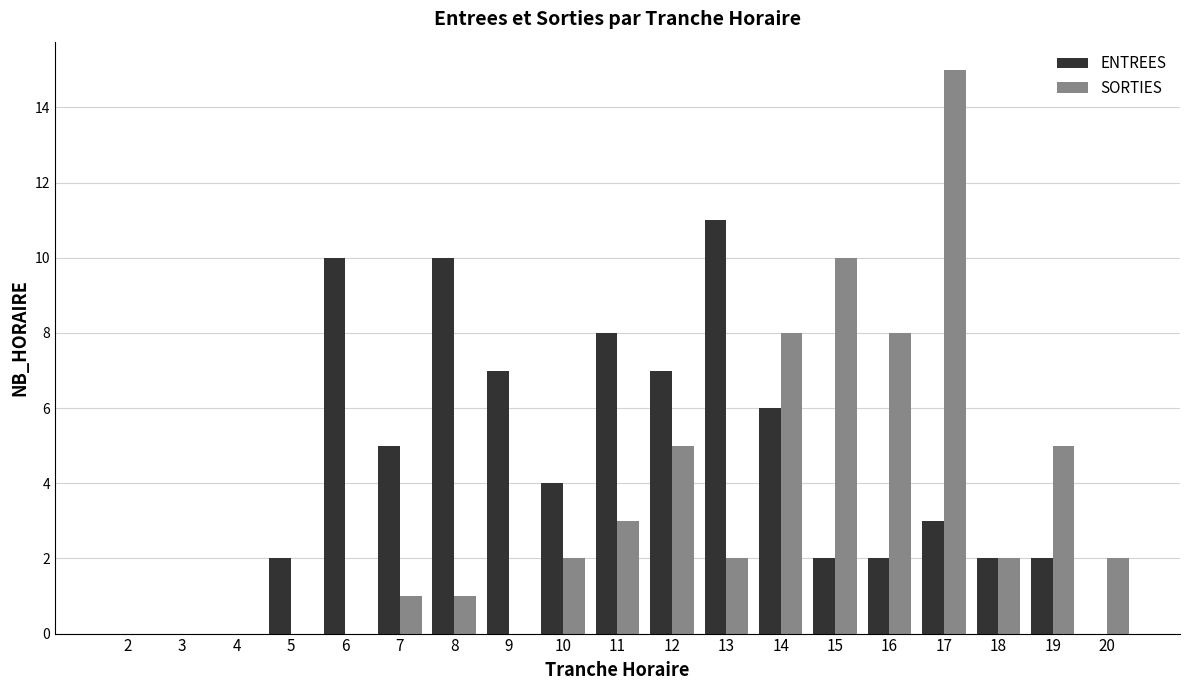

True or false: ENTREES has a value of 0 at 3.

True